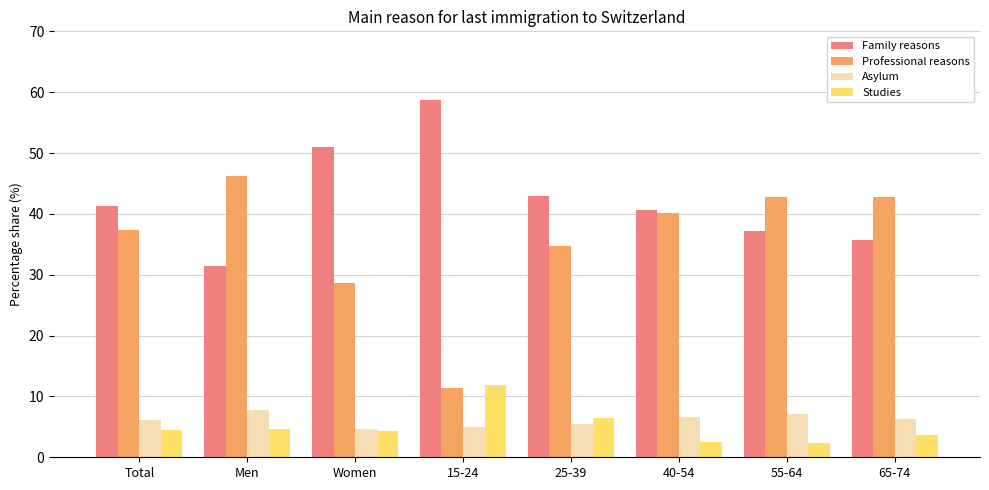

Which series changed the most between 40-54 and 65-74?

Family reasons